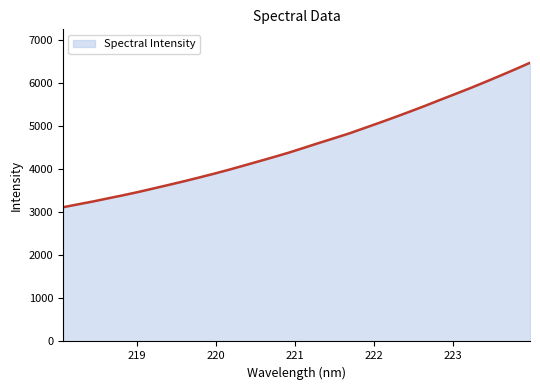

What is the greatest value displayed?

6468.9